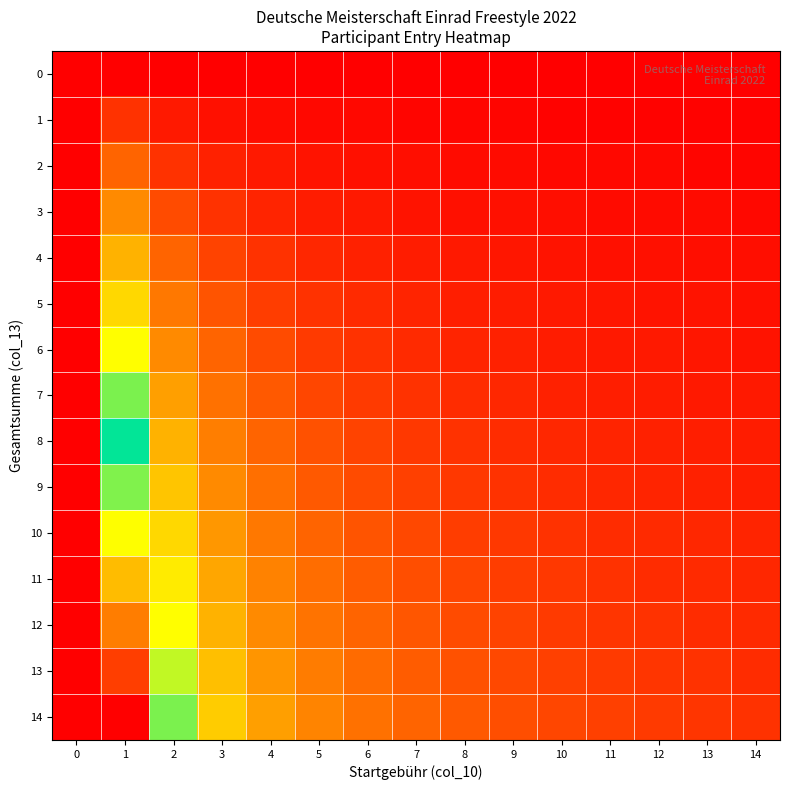

What is the maximum value shown in the chart?

1.0